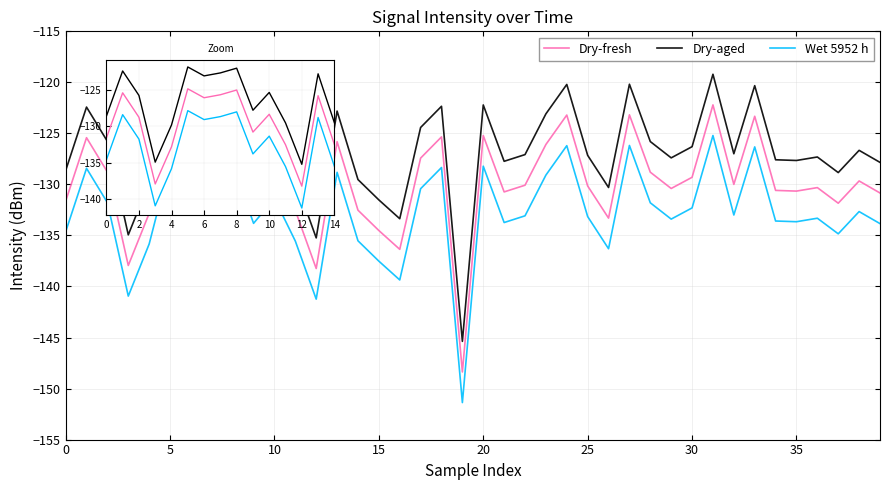

What is the difference between the maximum and minimum values in the Dry-fresh series?

26.2